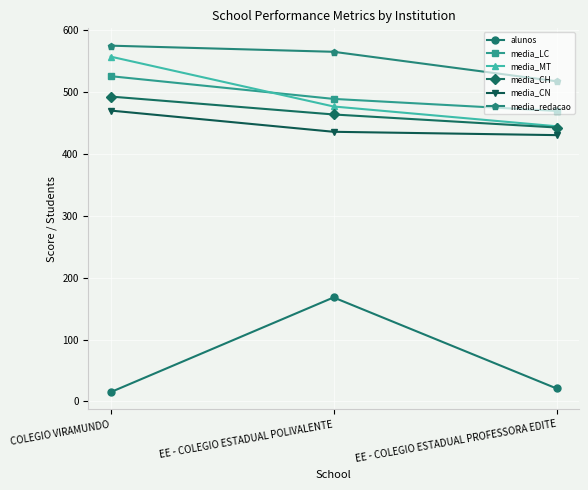

What is the label of the 3rd point from the right?

COLEGIO VIRAMUNDO